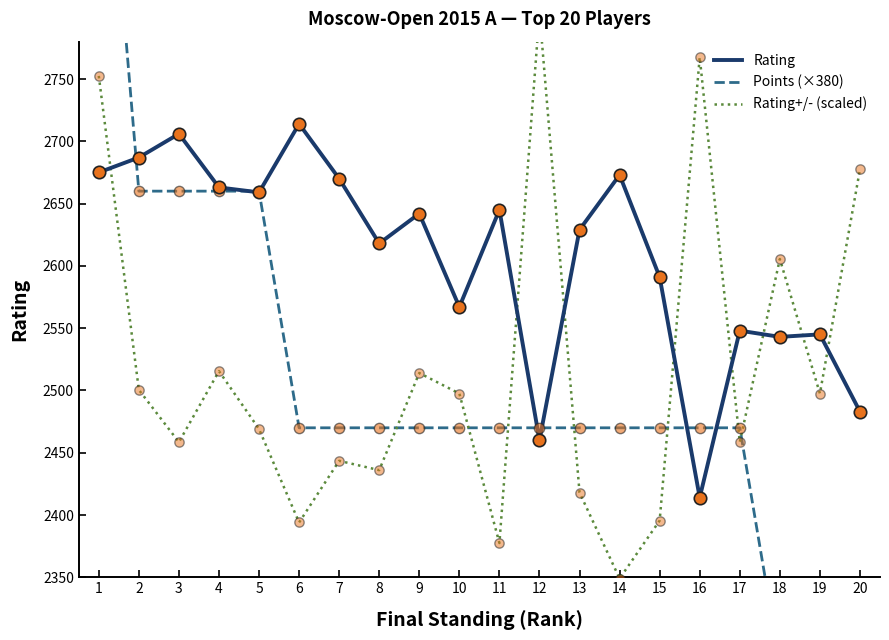

What are all the series names shown in the legend?

Rating, Points (×380), Rating+/- (scaled)